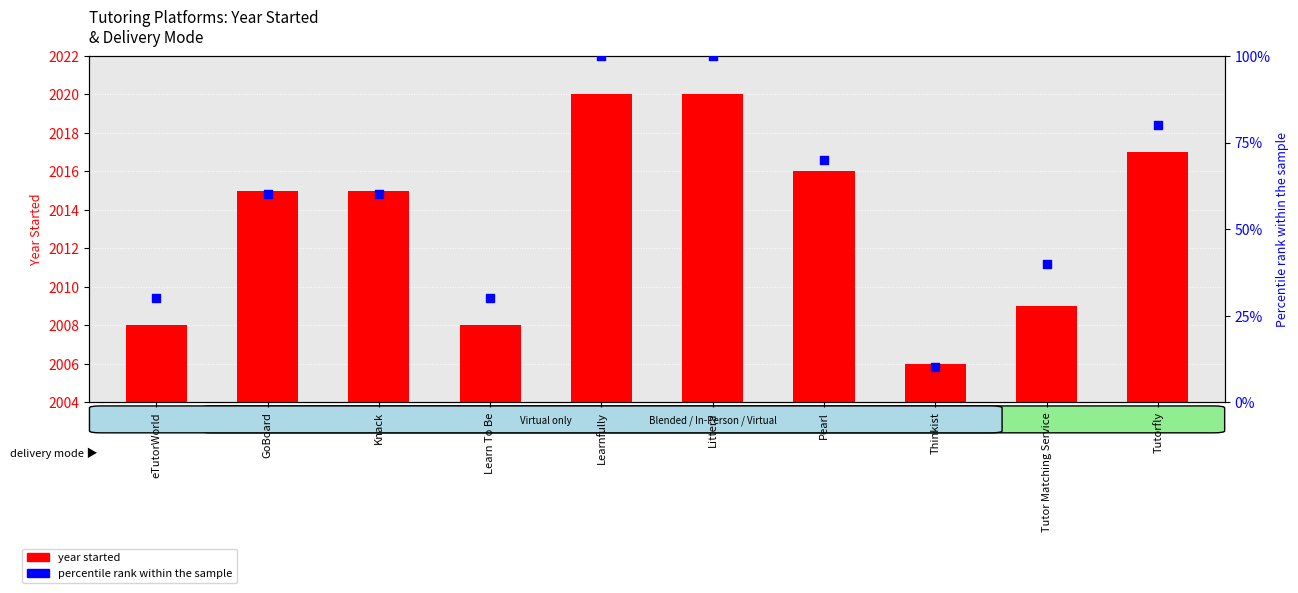

Which series contains the highest Y value?

year started